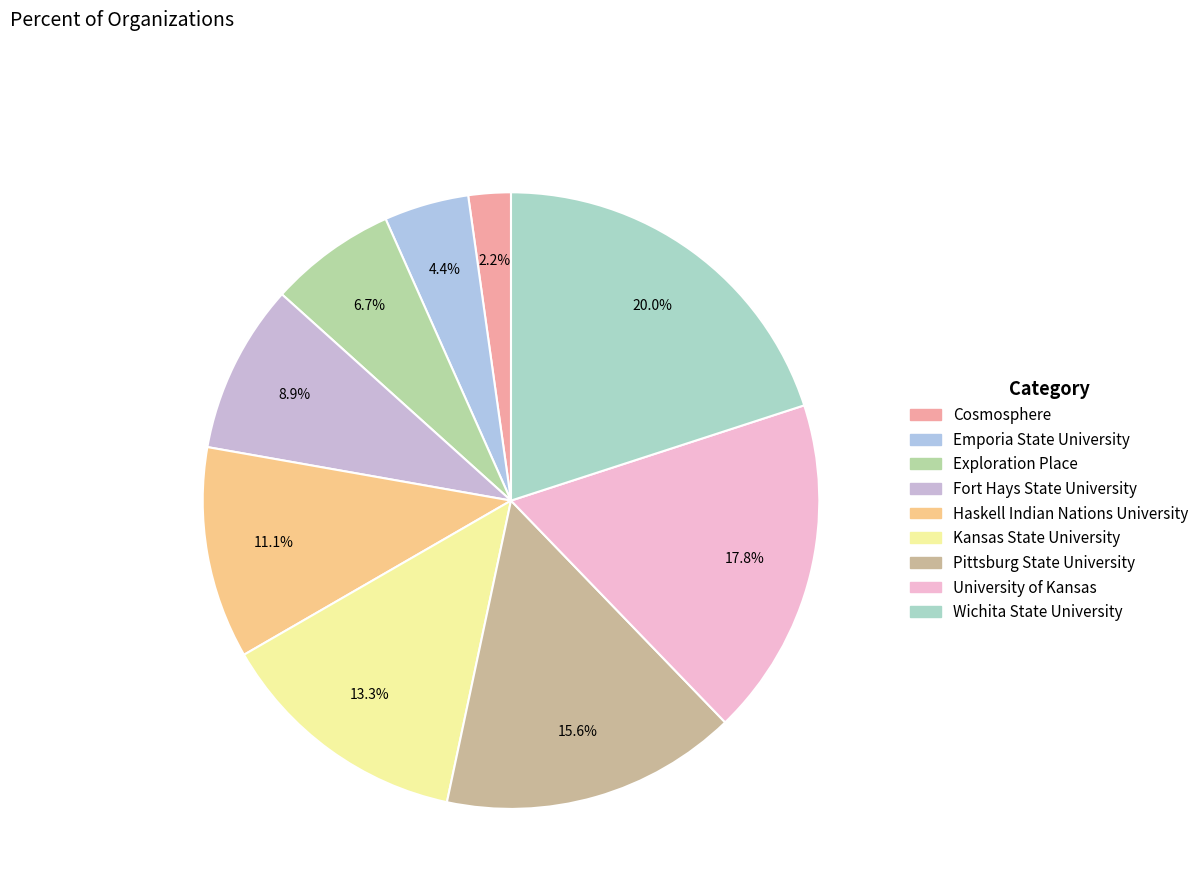

To the nearest percent, what portion does Haskell Indian Nations University represent?

11%